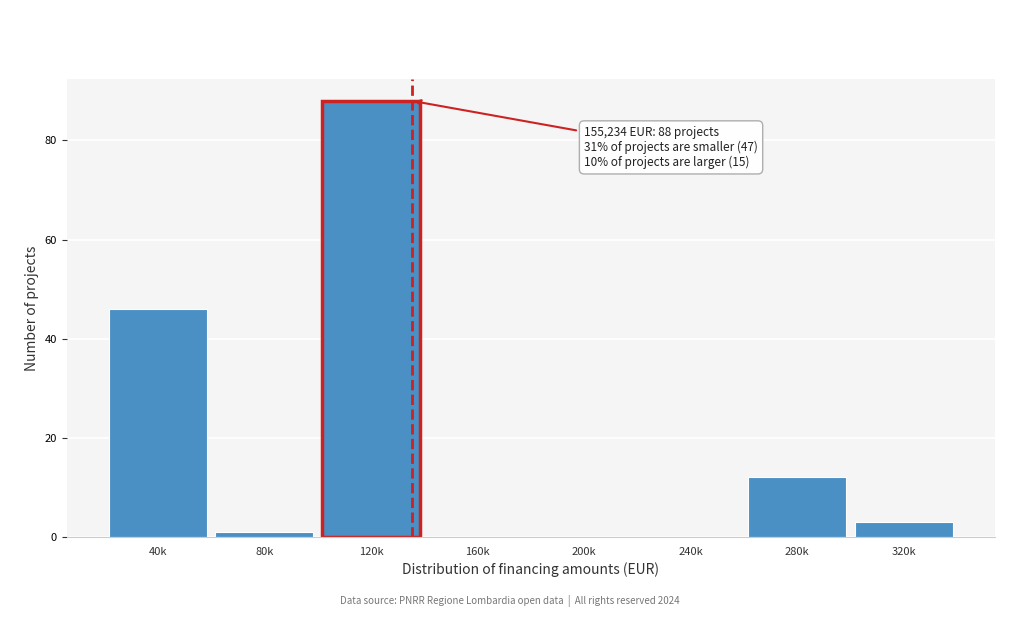

Reading left to right, list all the values displayed in this chart.

40k=46	80k=1	120k=88	160k=0	200k=0	240k=0	280k=12	320k=3